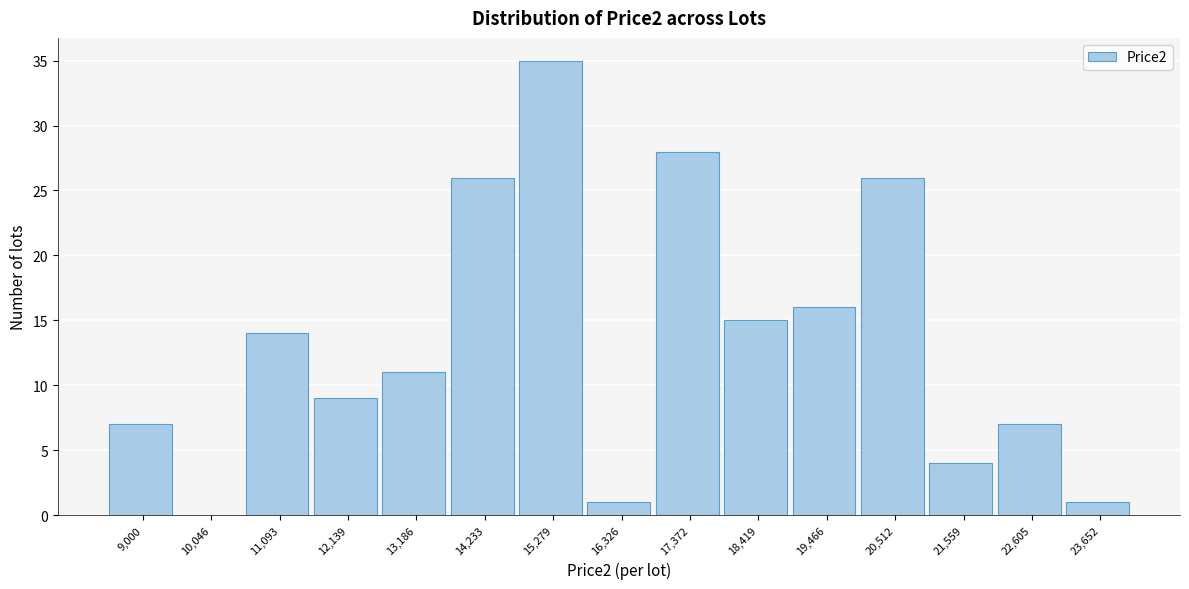

Reading right to left, extract all data points from this chart.

23,652=1	22,605=7	21,559=4	20,512=26	19,466=16	18,419=15	17,372=28	16,326=1	15,279=35	14,233=26	13,186=11	12,139=9	11,093=14	10,046=0	9,000=7